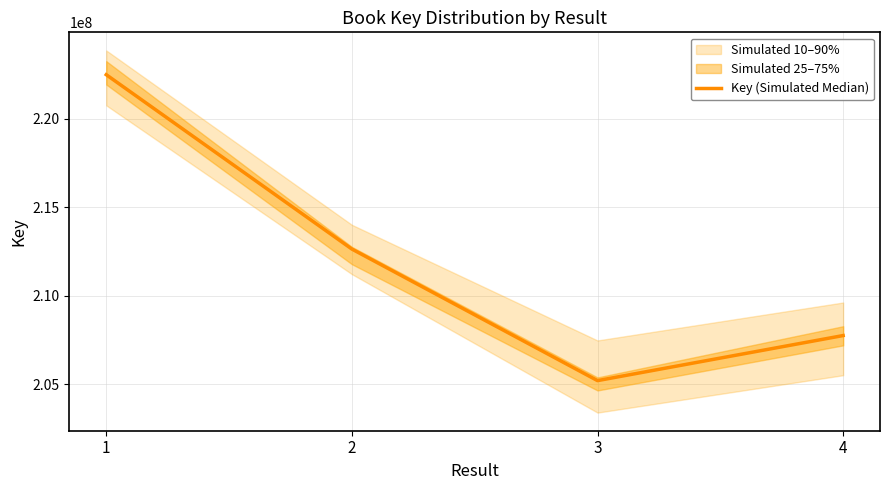

What is the difference between the second highest and minimum values?

7440728